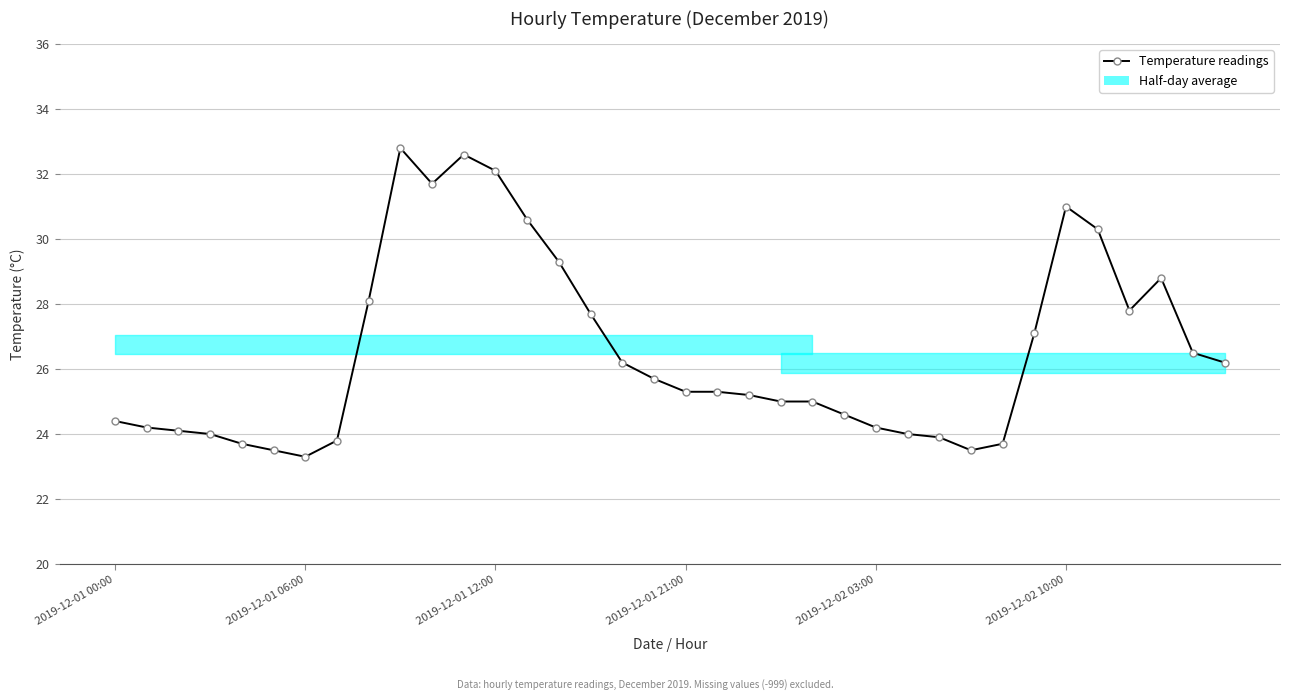

Between 15 and 2019-12-02 03:00, which is larger?

15